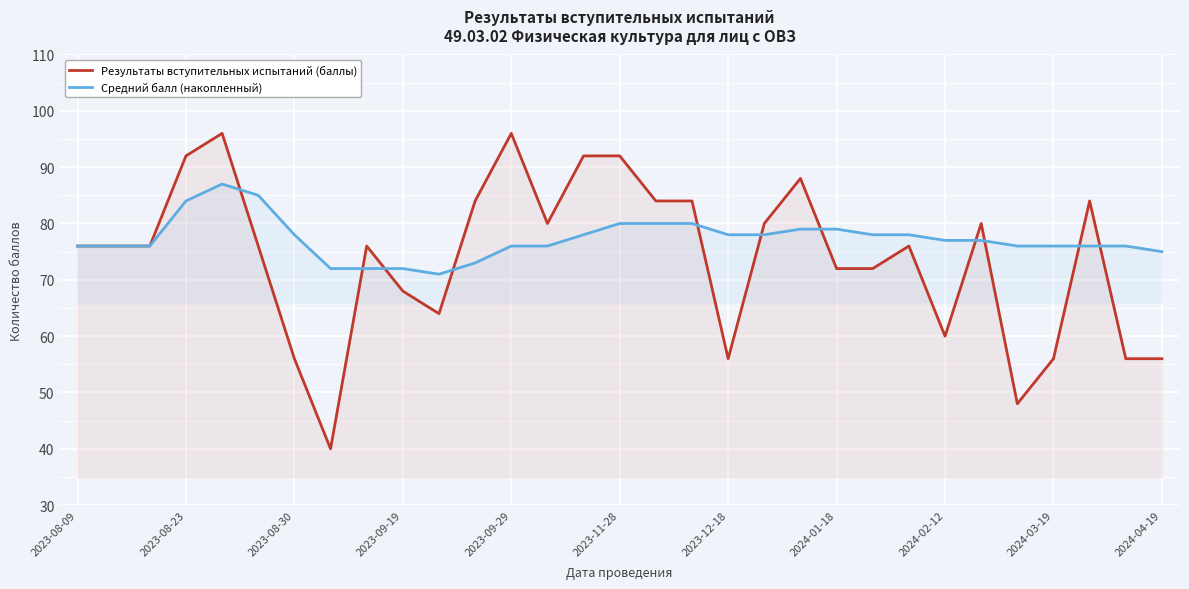

Reading left to right, what are all the values shown in this chart?

Результаты вступительных испытаний (баллы): 76	76	76	92	96	76	56	40	76	68	64	84	96	80	92	92	84	84	56	80	88	72	72	76	60	80	48	56	84	56	56
Средний балл (накопленный): 76	76	76	84	87	85	78	72	72	72	71	73	76	76	78	80	80	80	78	78	79	79	78	78	77	77	76	76	76	76	75